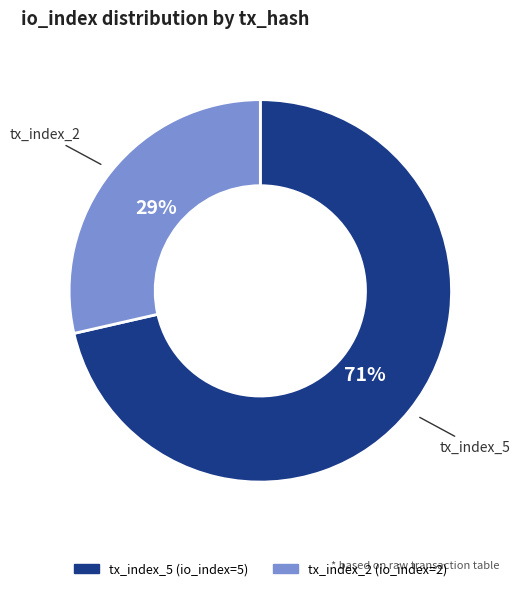

True or false: tx_index_5 accounts for 71% of the total.

True